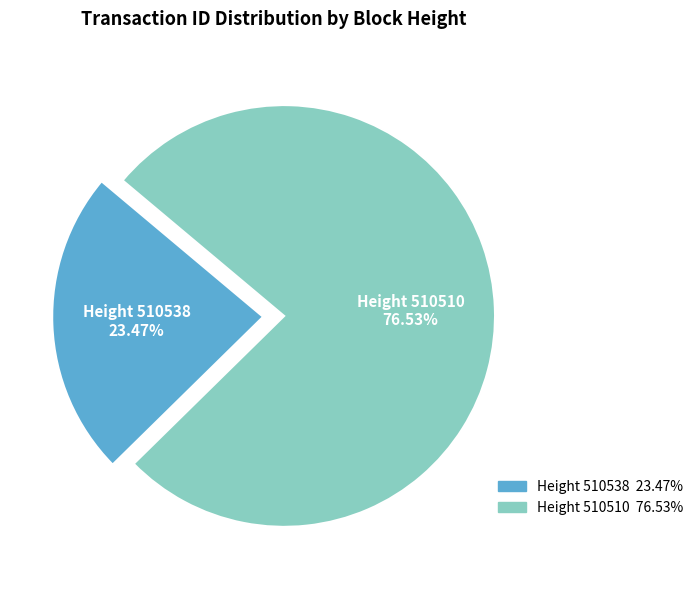

Approximately how many times larger is the value at Height 510510 compared to Height 510538?

3.3